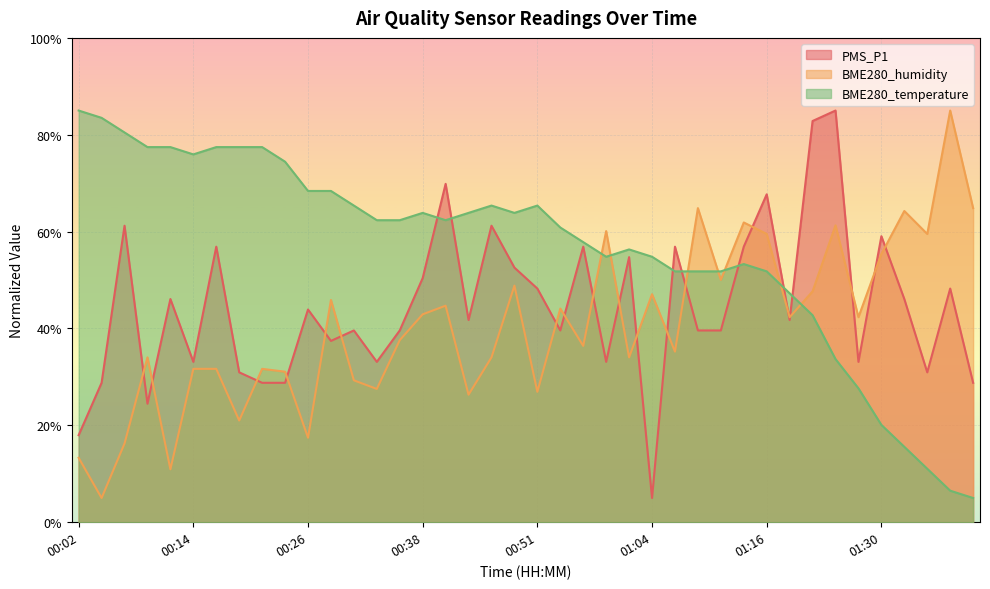

Is the value of BME280_temperature at 00:14 greater than the value of BME280_humidity at 00:54?

Yes